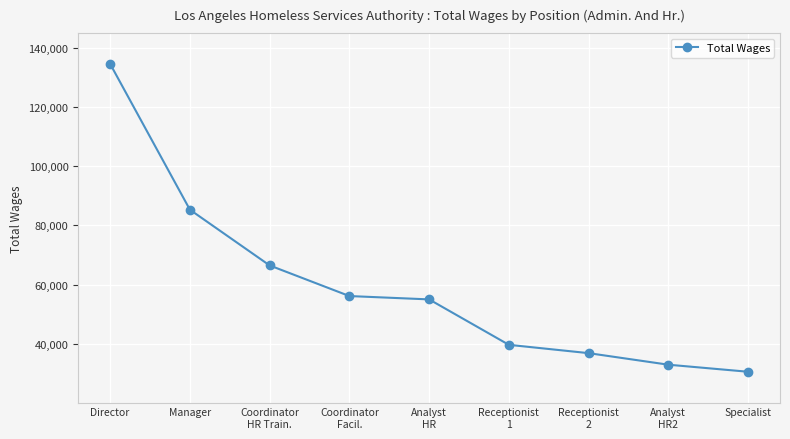

What is the smallest value displayed?

30460